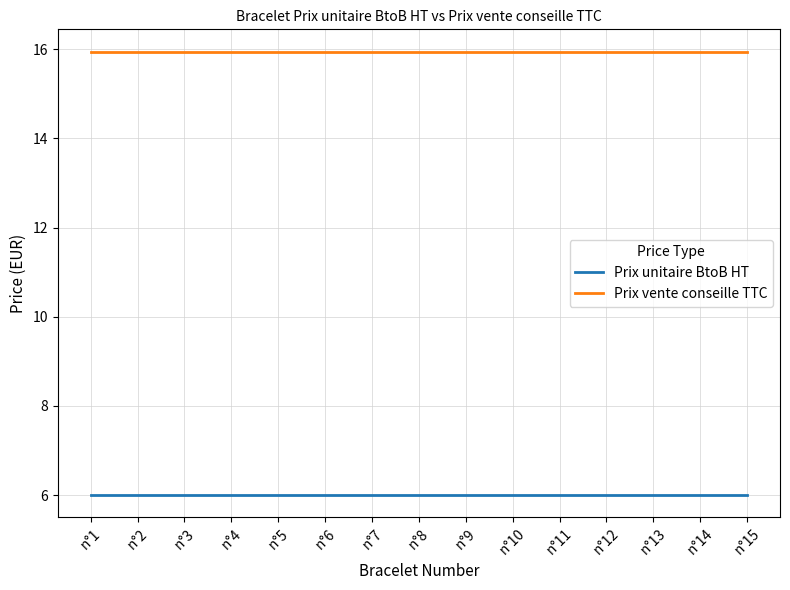

The value of Prix vente conseille TTC at n°12 is 15.9. True or false?

True